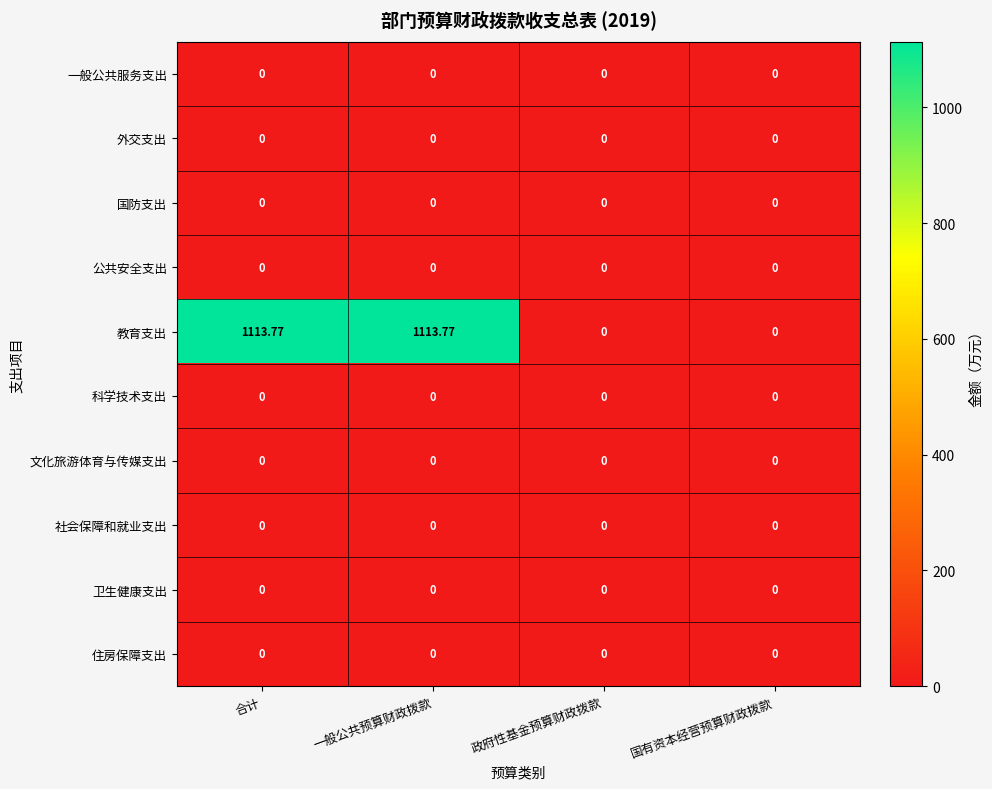

Which series has the largest range (max minus min)?

教育支出